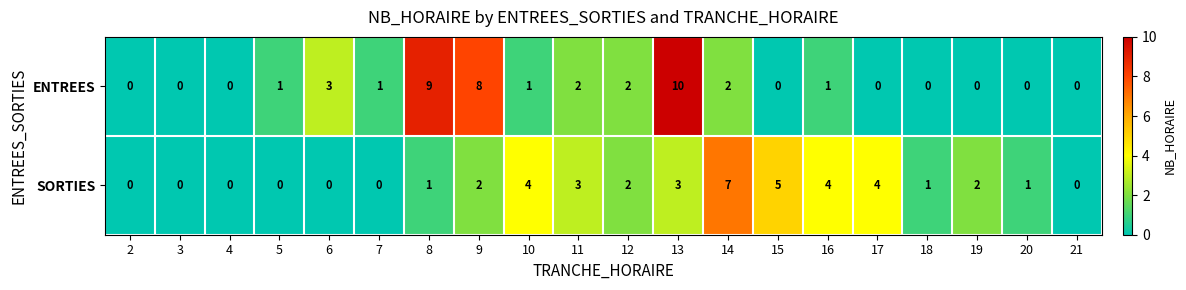

What is the sum of all SORTIES values?

39